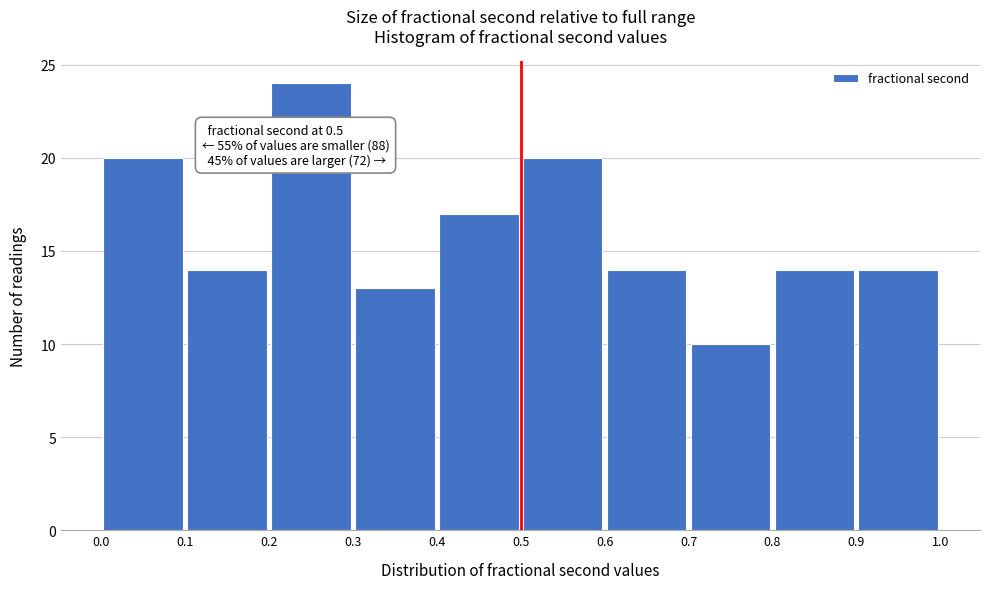

Which range on the x-axis has the tallest bar?

0.2 to 0.3